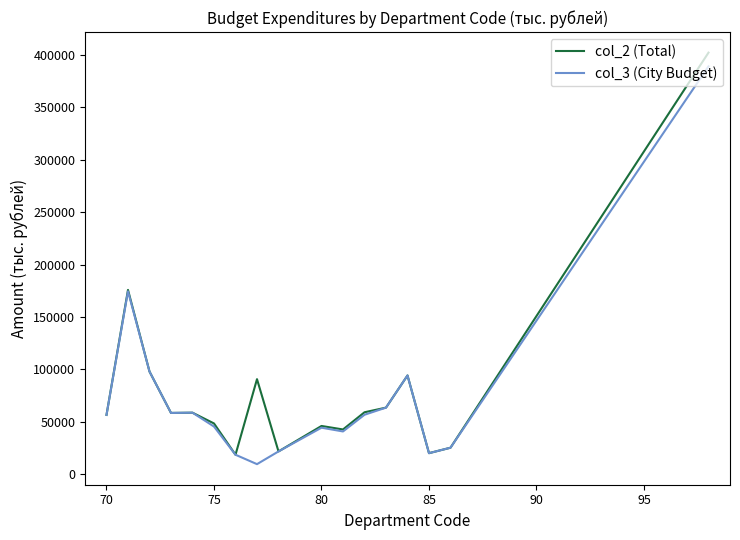

What is the maximum value for col_3 (City Budget)?

389244.7